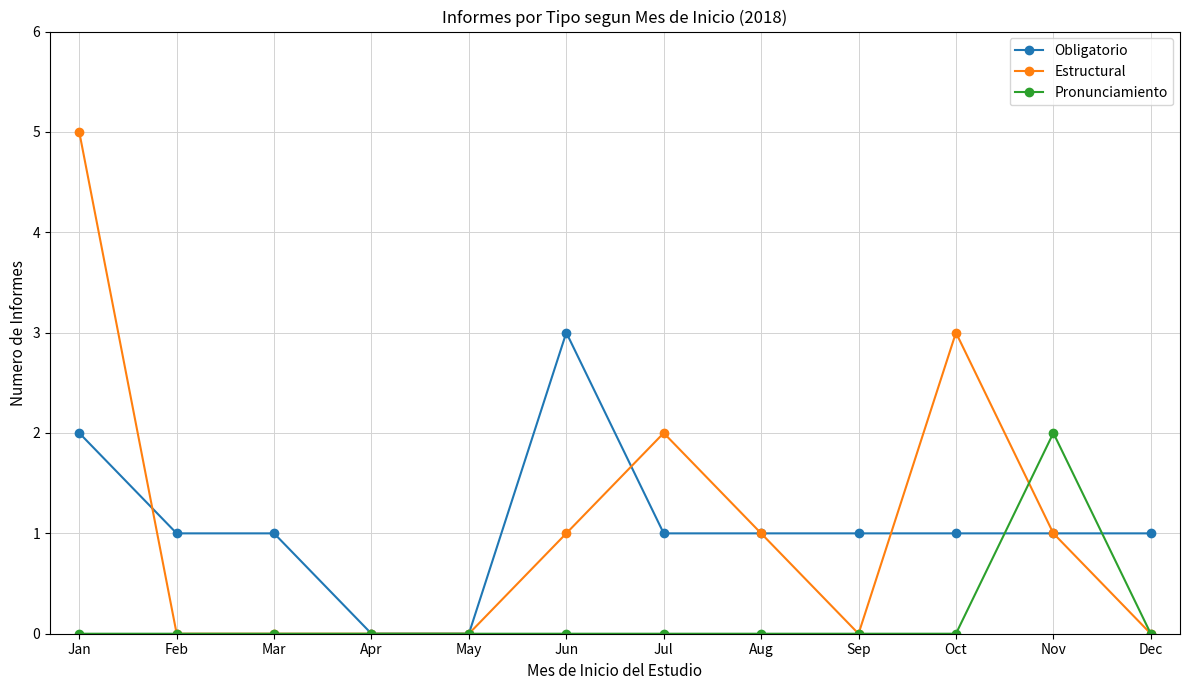

Rank the series by their maximum value, from lowest to highest.

Pronunciamiento, Obligatorio, Estructural